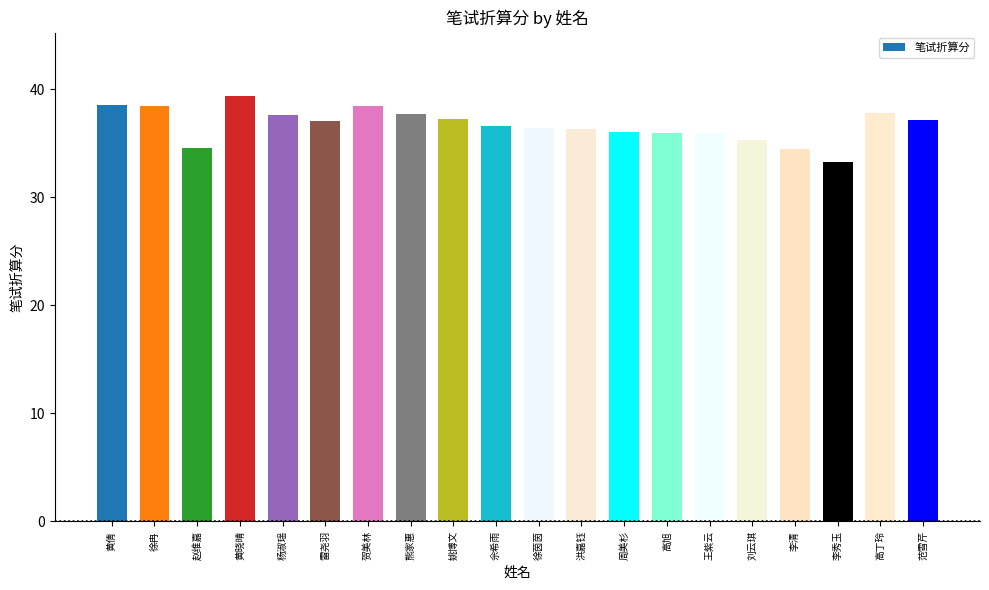

At which category does the chart reach its peak across all series?

黄晓晴